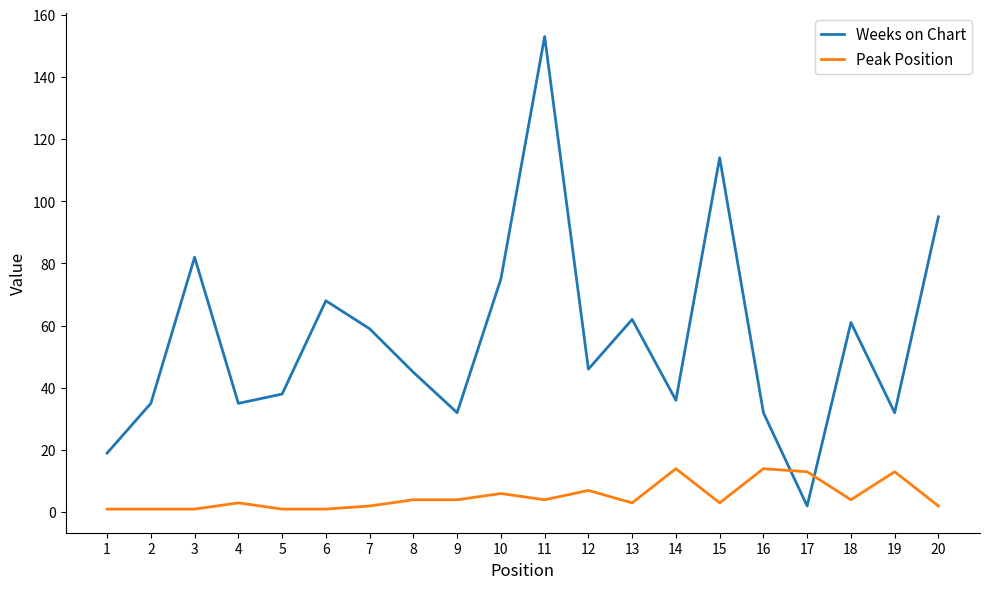

Which series has the largest range (max minus min)?

Weeks on Chart